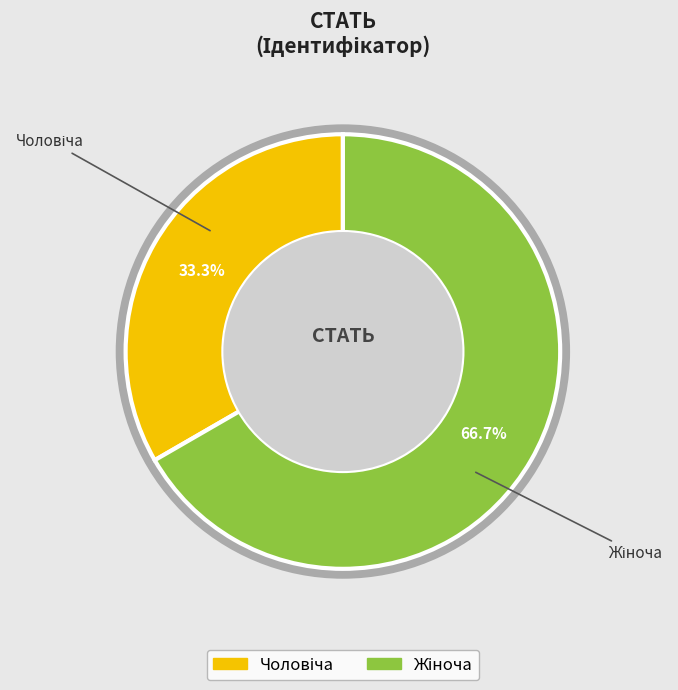

Does any single category account for the majority?

Yes